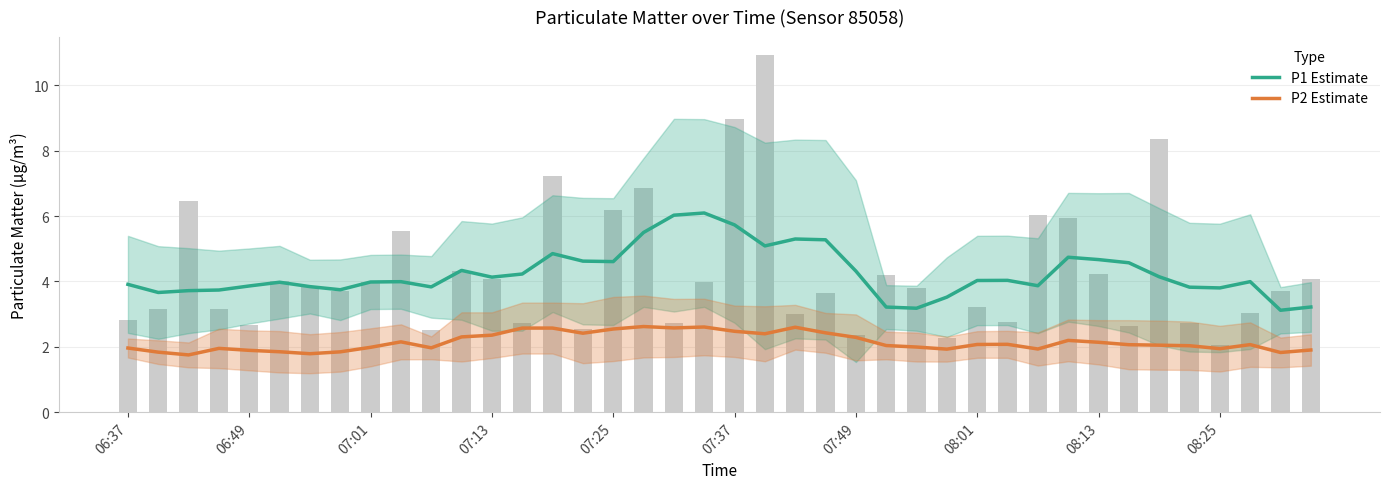

What position from the left is 07:13?

4